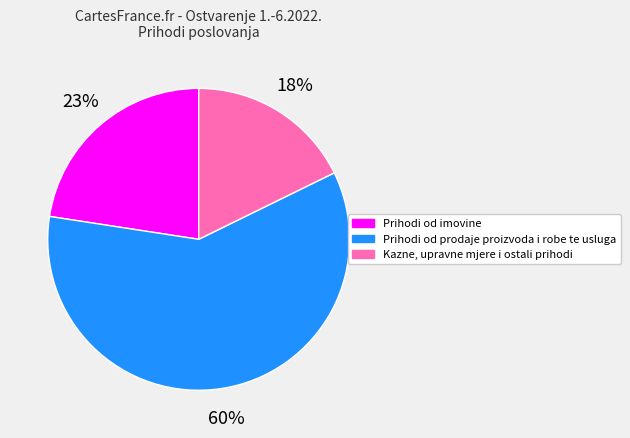

Do Prihodi od imovine and Prihodi od prodaje proizvoda i robe te usluga together represent more than half of the pie?

Yes